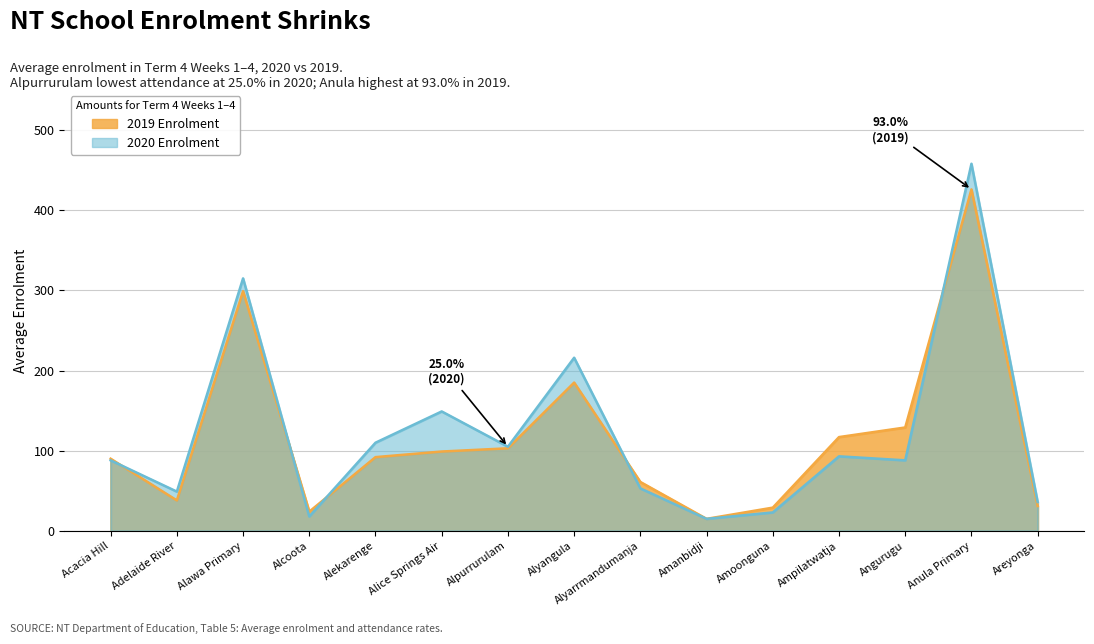

What is the difference between the 2019 Enrolment values at Amoonguna and Alyangula?

156